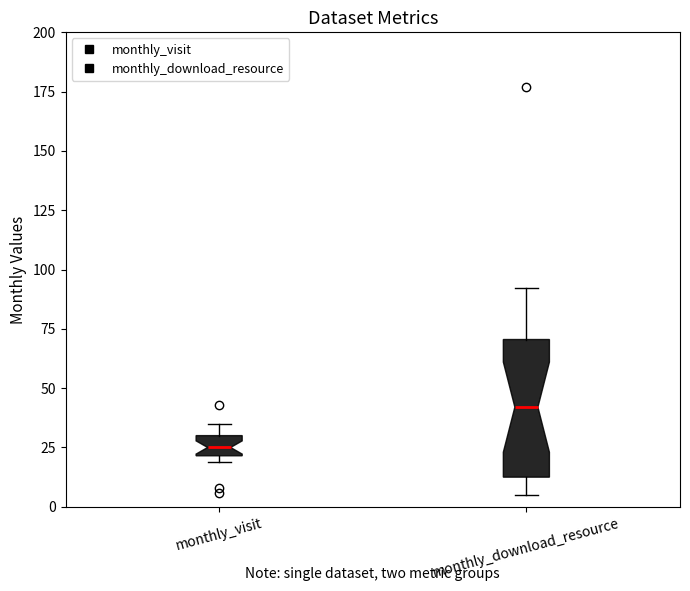

Comparing the boxes themselves (not the whiskers), which one is the tallest?

monthly_download_resource